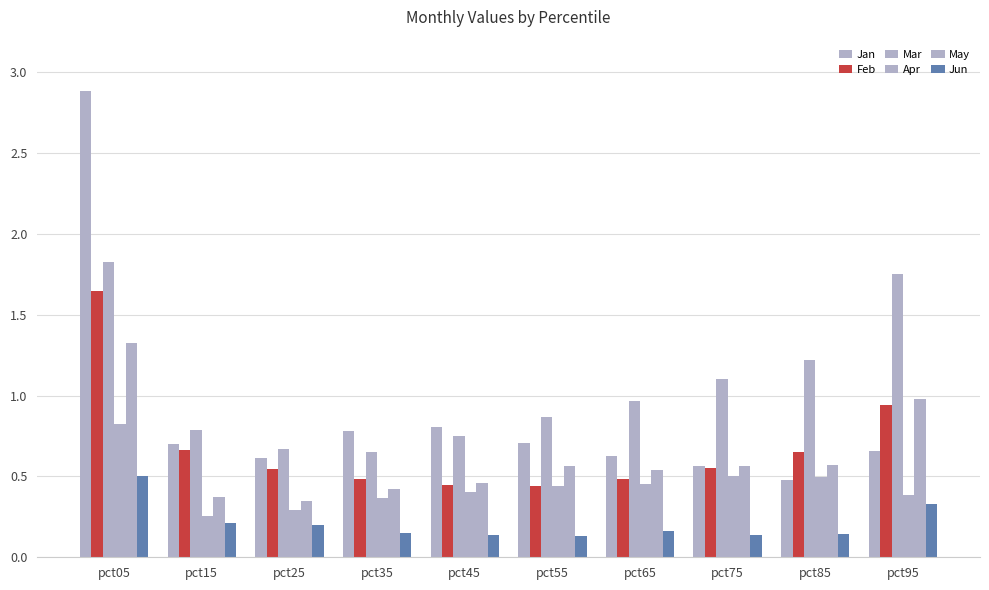

List the labels in order of May value, largest first.

pct05, pct95, pct85, pct55, pct75, pct65, pct45, pct35, pct15, pct25